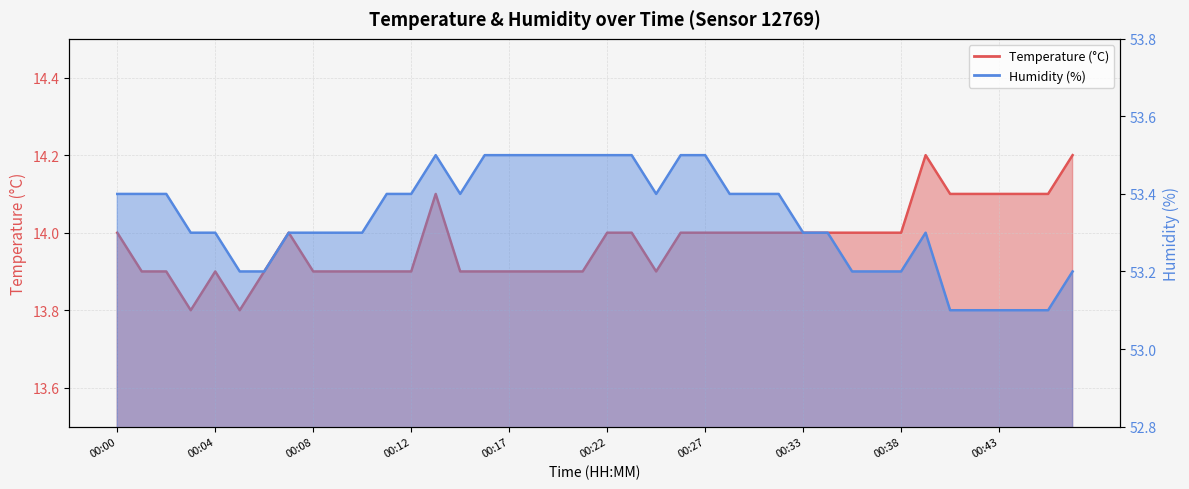

What are all the series names shown in the legend?

Temperature (°C), Humidity (%)